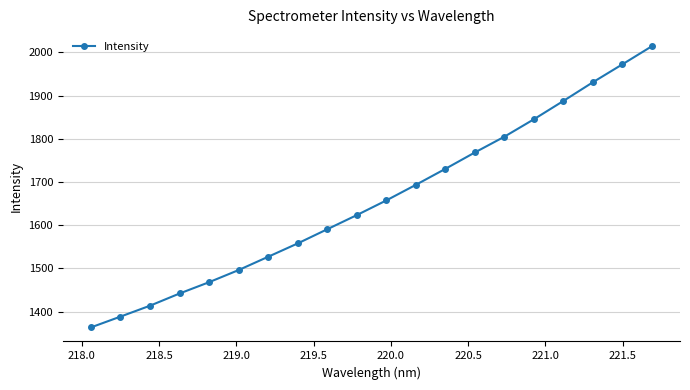

How many series are shown in this chart?

1